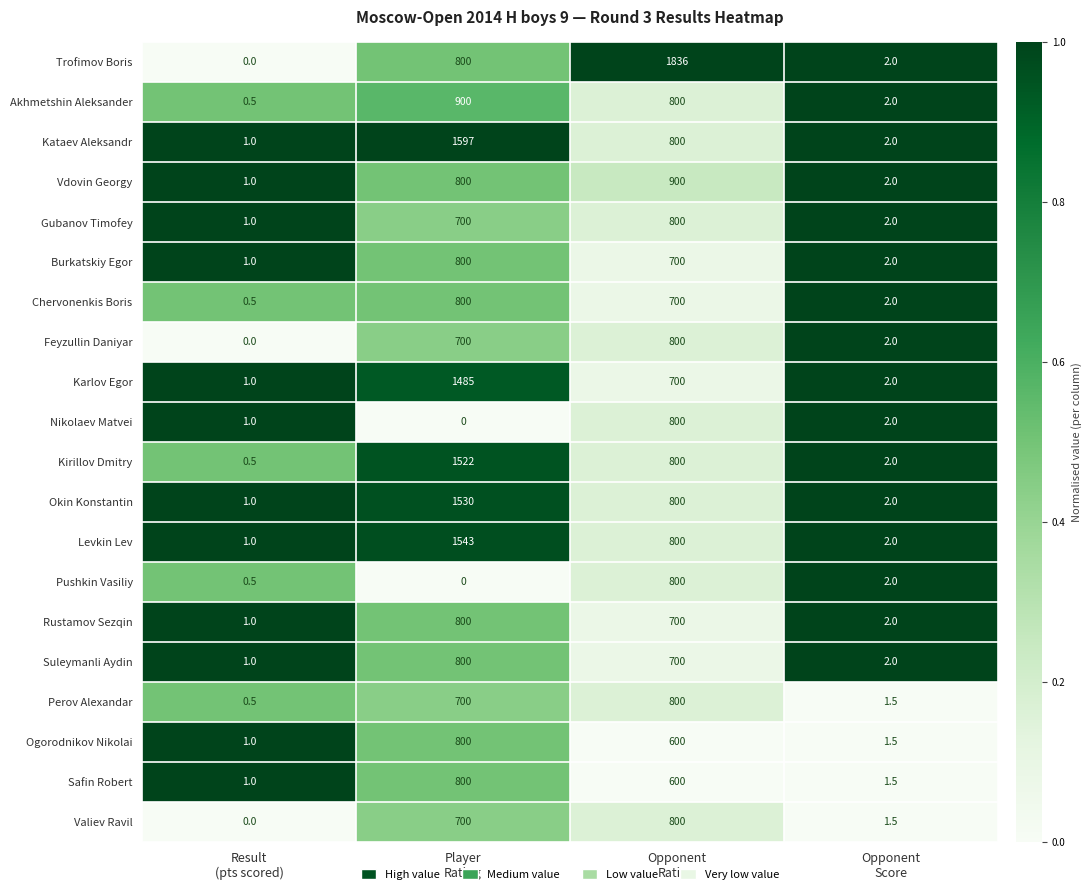

What is the difference between the highest and lowest values at Opponent
Rating?

1236.0